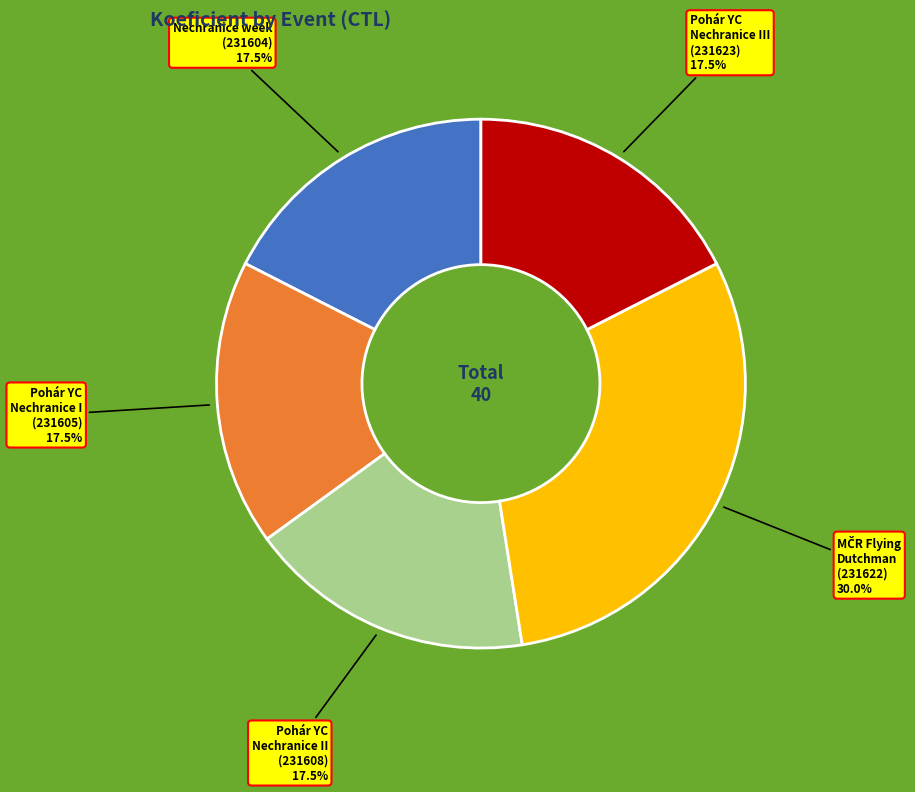

Count the number of slices in the pie.

5